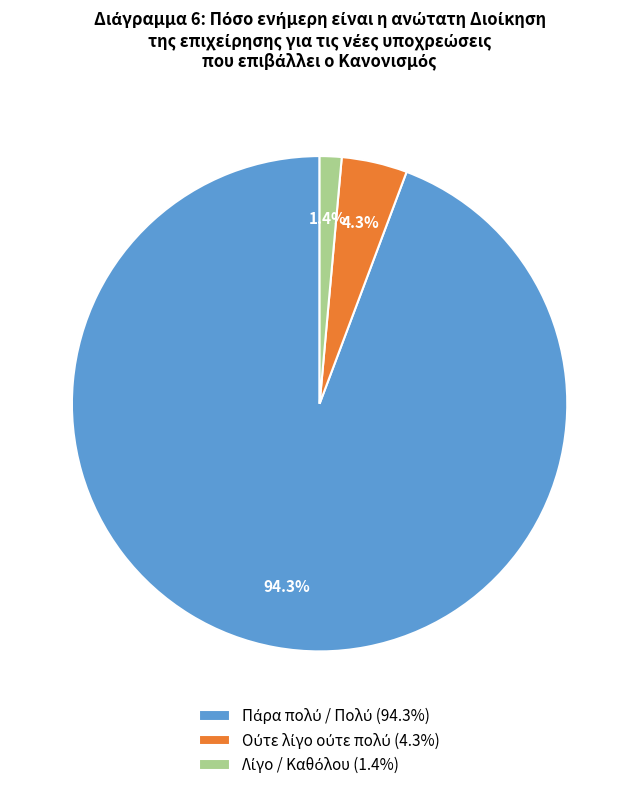

Is there a majority slice in this chart?

Yes